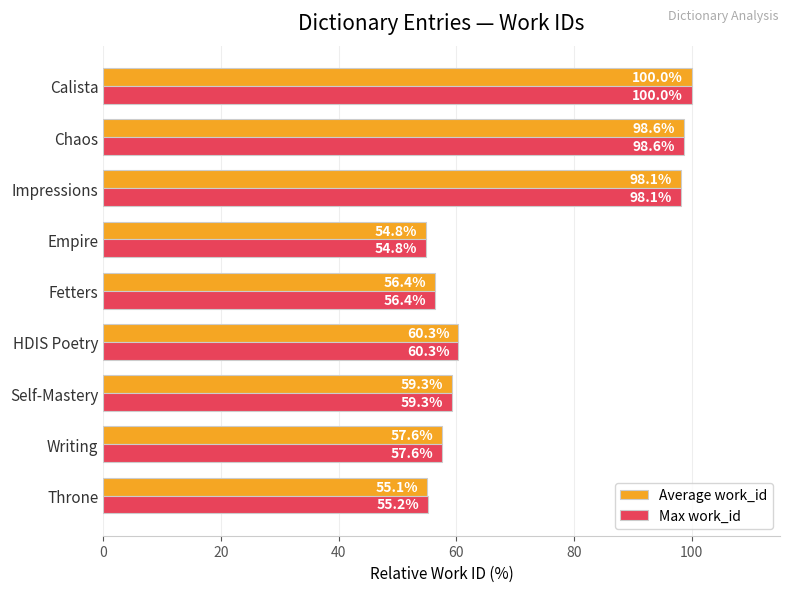

Where is Max work_id nearest to the value 77?

HDIS Poetry